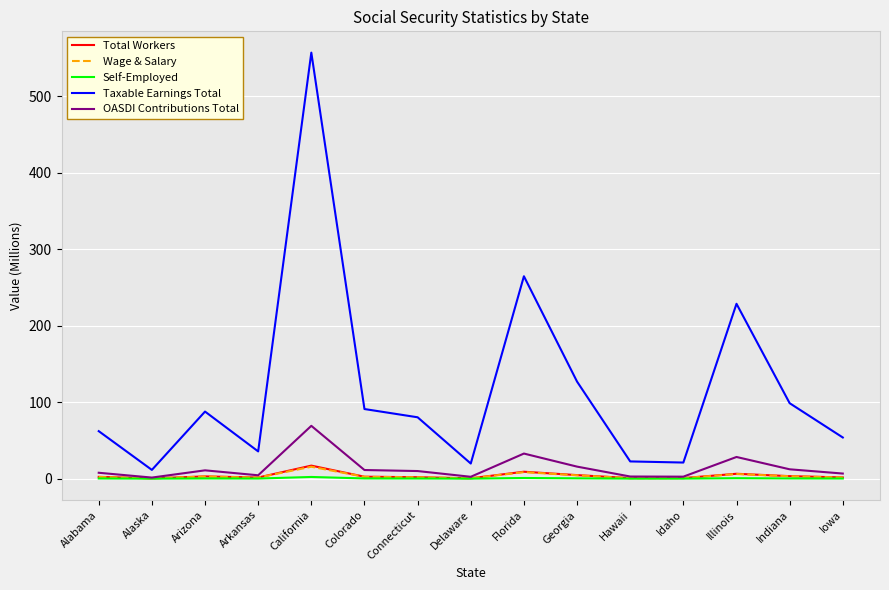

At which category does the chart reach its peak across all series?

California